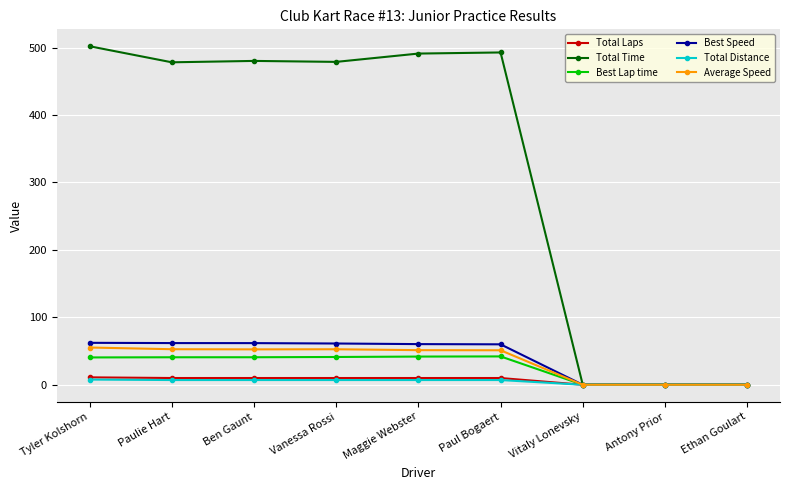

Which series has the largest range (max minus min)?

Total Time